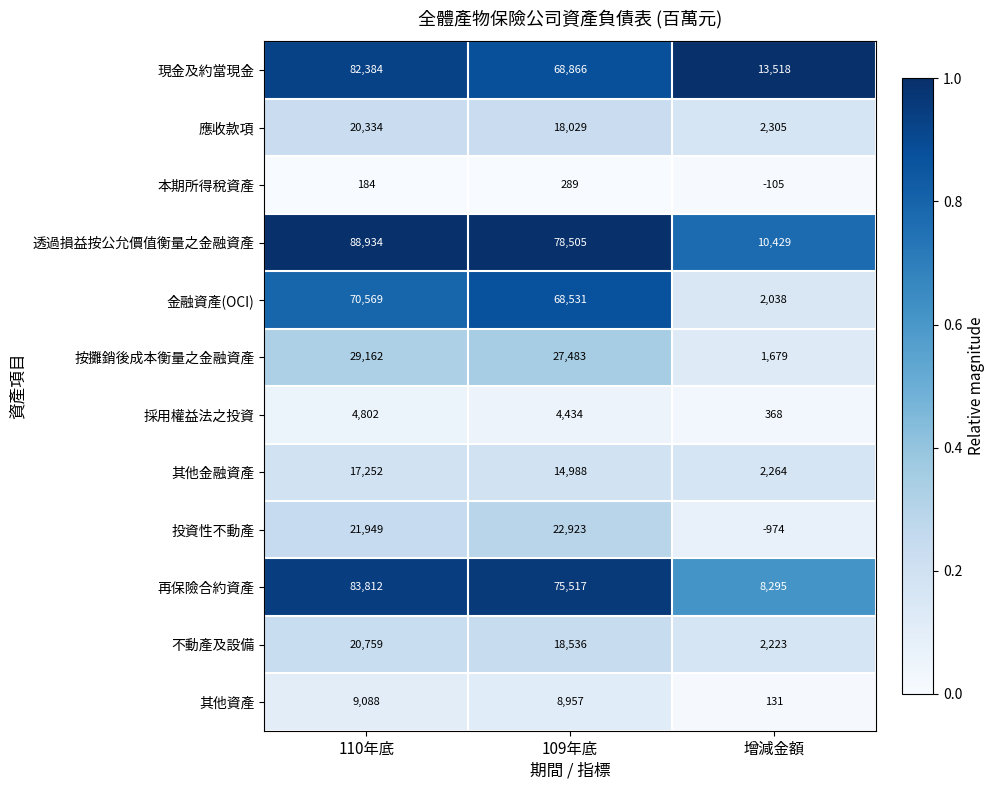

Which series has the widest spread of values?

透過損益按公允價值衡量之金融資產